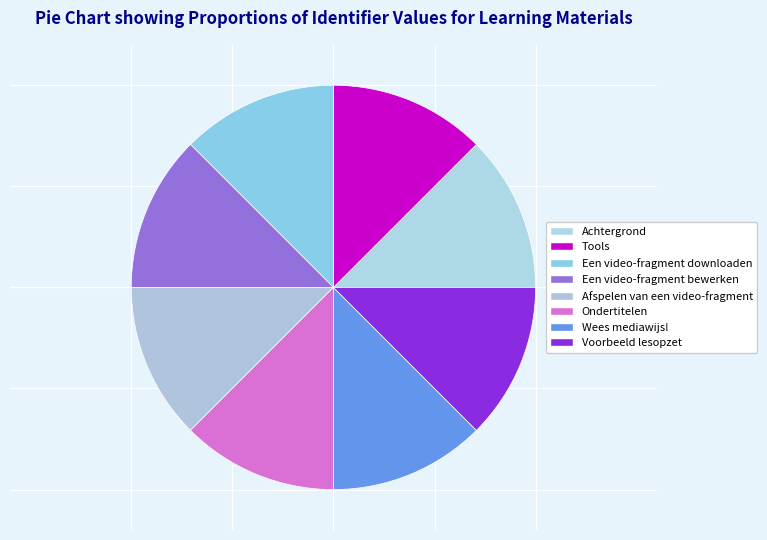

Approximately how many times larger is the value at Een video-fragment downloaden compared to Ondertitelen?

1.0